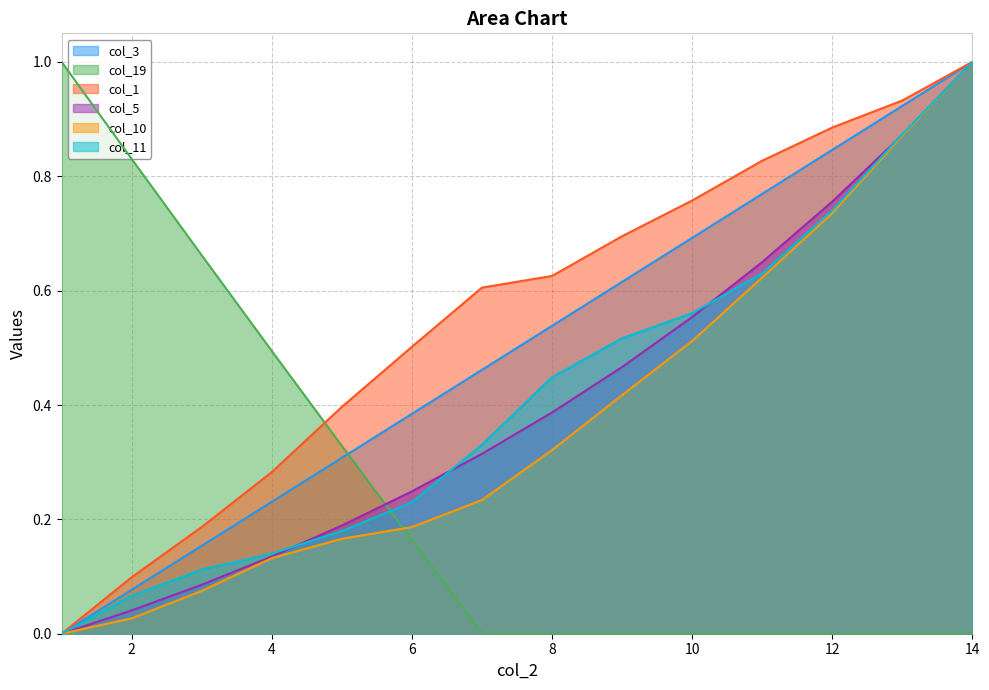

Which has a higher value, 3 or 14?

14